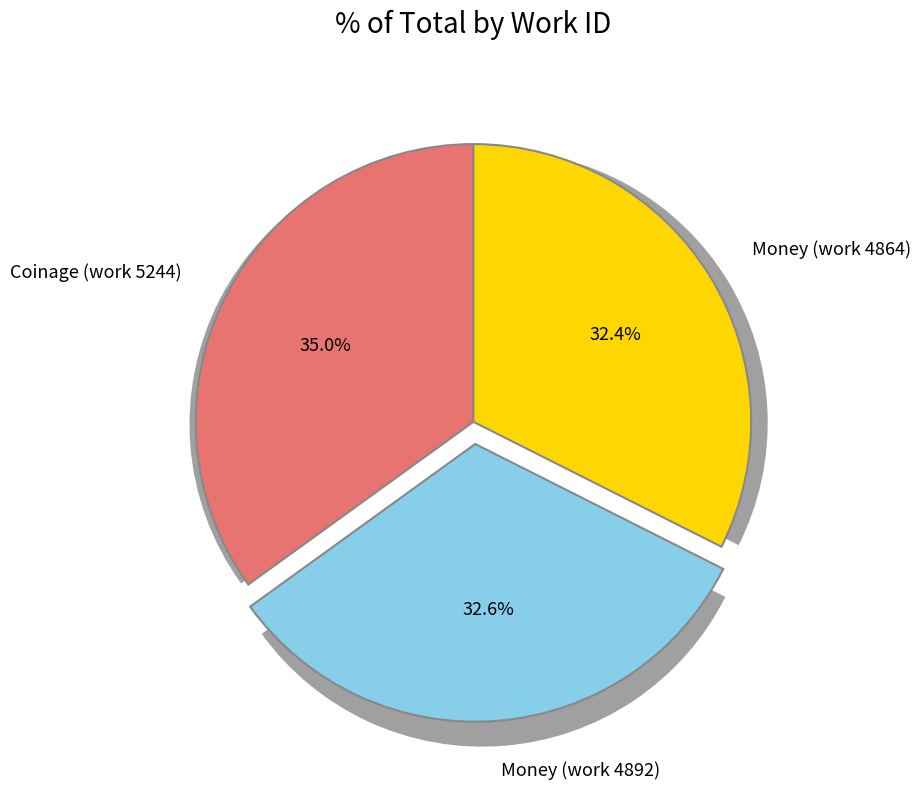

What is the ratio of the value at Money (work 4892) to the value at Money (work 4864)?

1.0